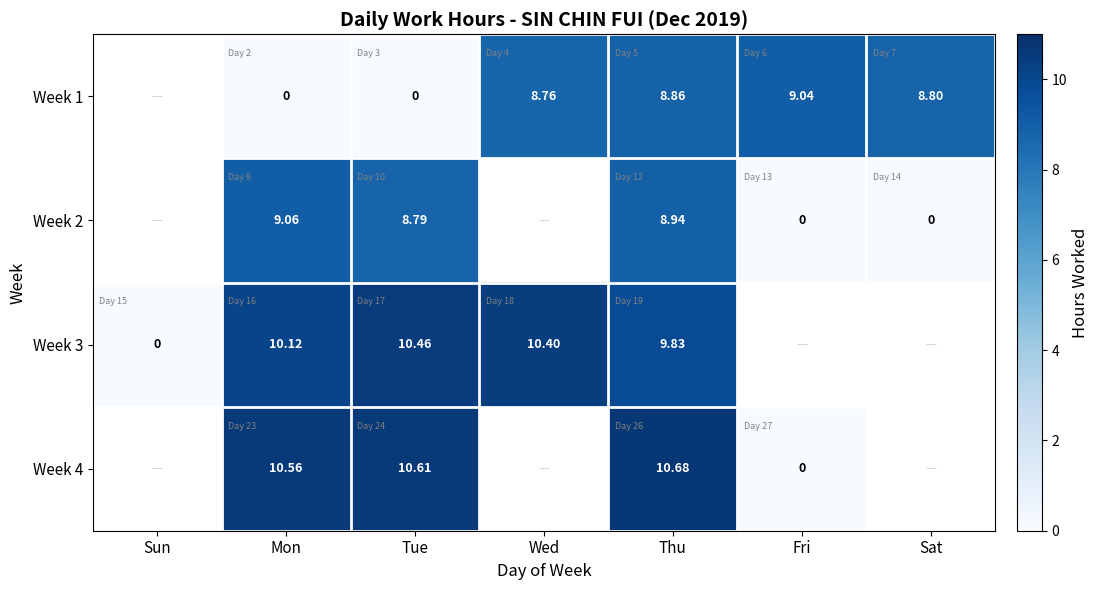

At which category does the chart reach its minimum across all series?

Mon